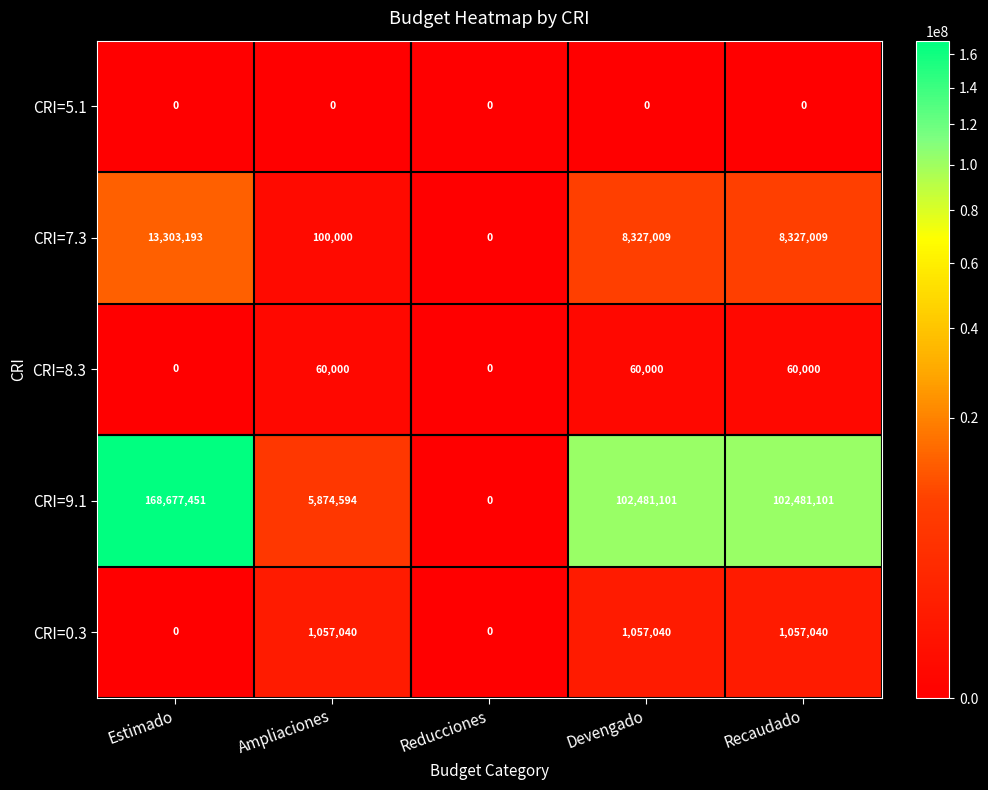

Is it true that CRI=9.1 equals 52185631 at Estimado?

False